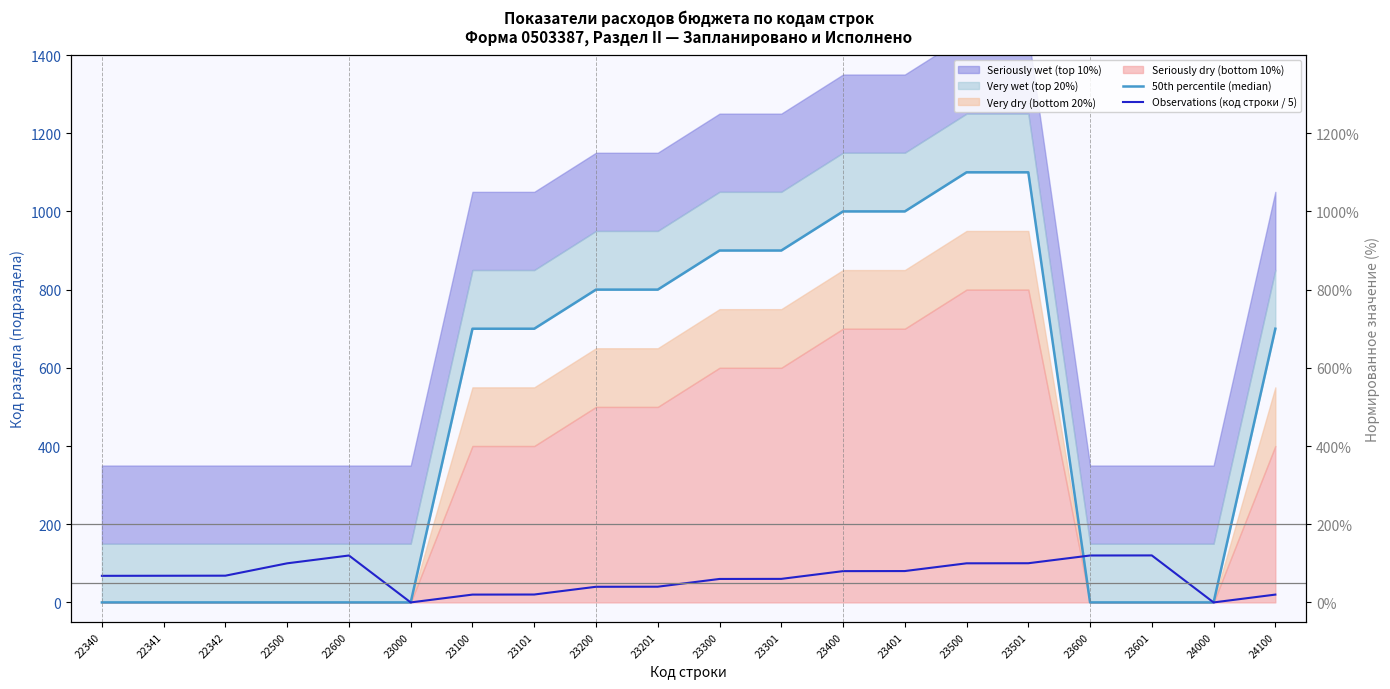

Which series changed the most between 23100 and 23501?

50th percentile (median)